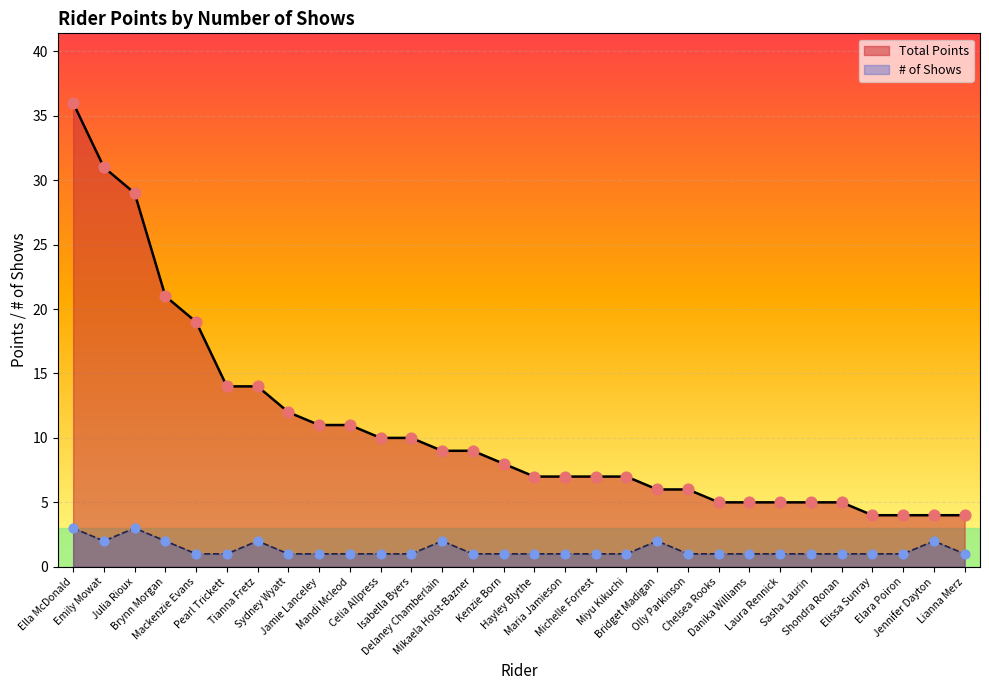

What is the change in value from Isabella Byers to Mikaela Holst-Bazner?

-1